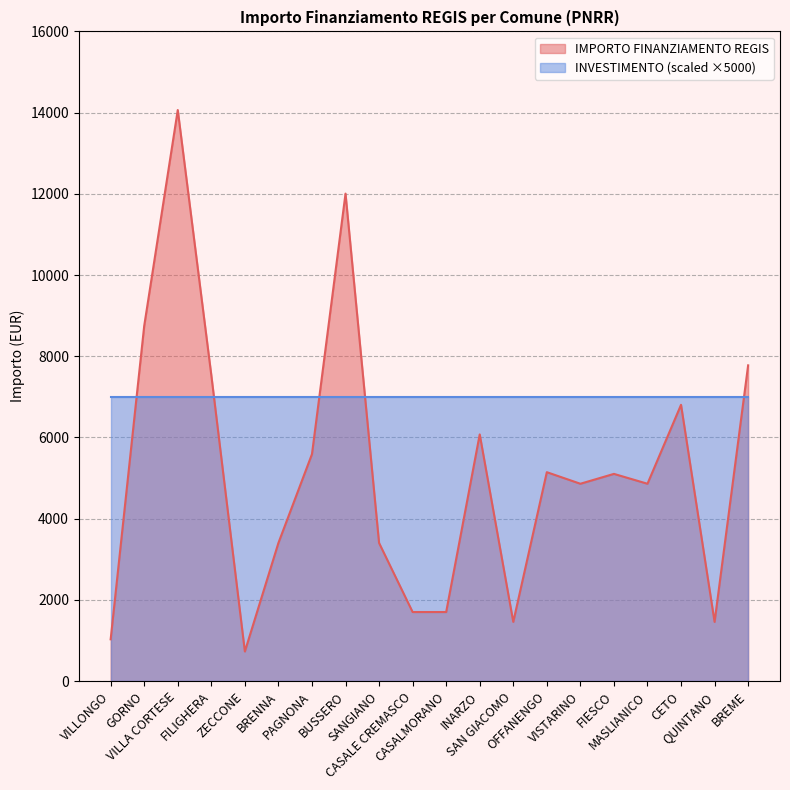

Reading left to right, extract all data points from this chart.

VILLONGO=1029	GORNO=8748	VILLA CORTESE=14063	FILIGHERA=7533	ZECCONE=729	BRENNA=3402	PAGNONA=5589	BUSSERO=12005	SANGIANO=3402	CASALE CREMASCO=1701	CASALMORANO=1701	INARZO=6075	SAN GIACOMO=1458	OFFANENGO=5145	VISTARINO=4860	FIESCO=5103	MASLIANICO=4860	CETO=6804	QUINTANO=1458	BREME=7776